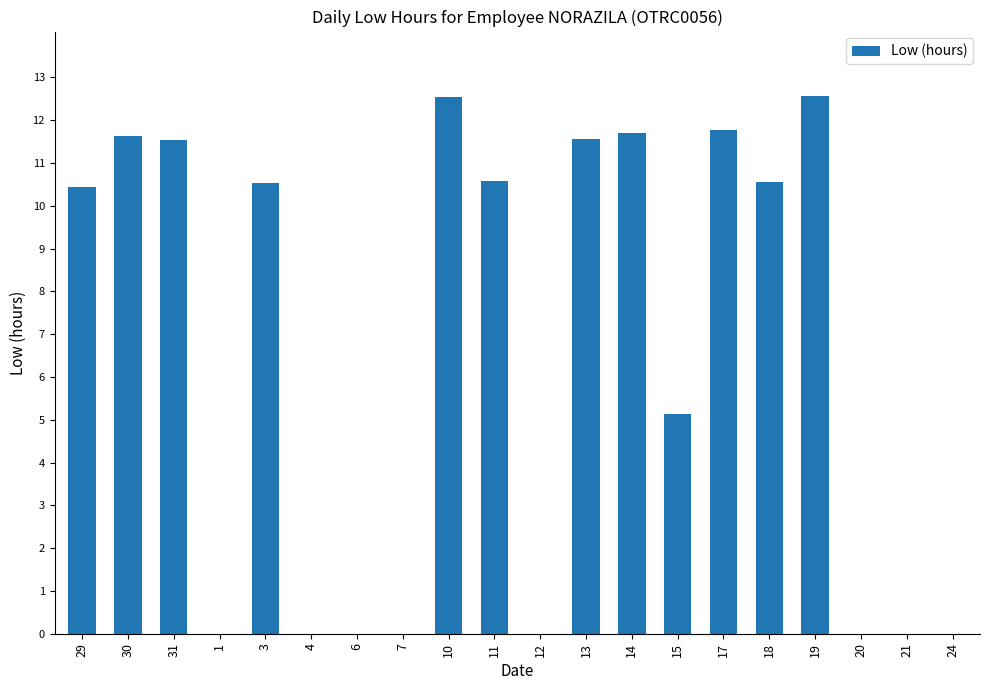

True or false: the data shows 16.1 at 11.

False